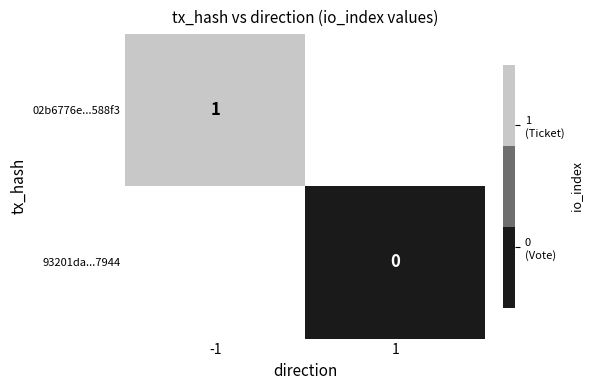

The 02b6776e...588f3 series shows 1 at -1. True or false?

True